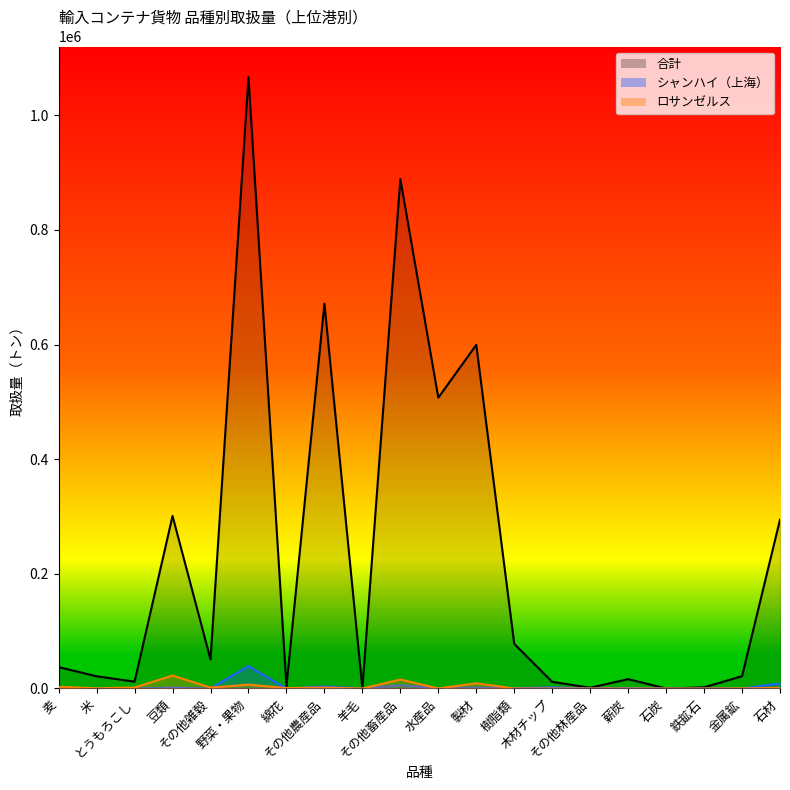

Which category has the highest value across all series?

野菜・果物